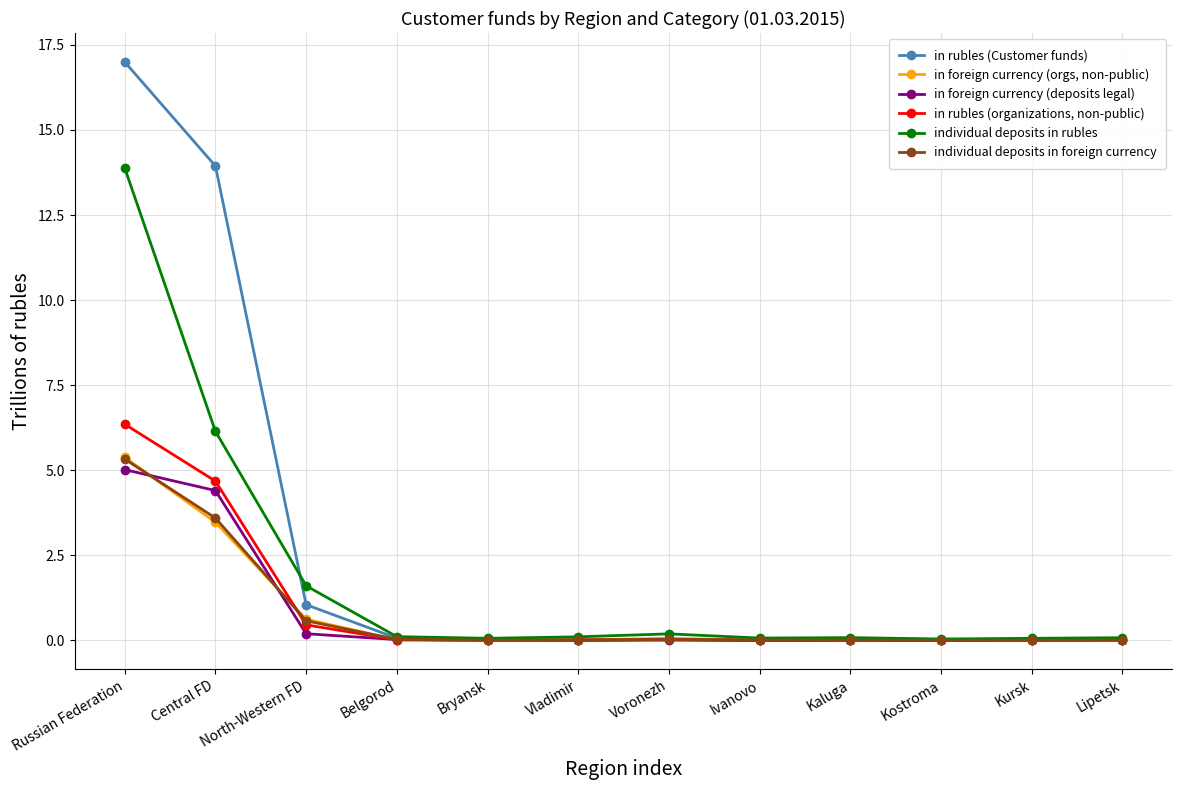

The in rubles (organizations, non-public) series shows 0.5 at North-Western FD. True or false?

True